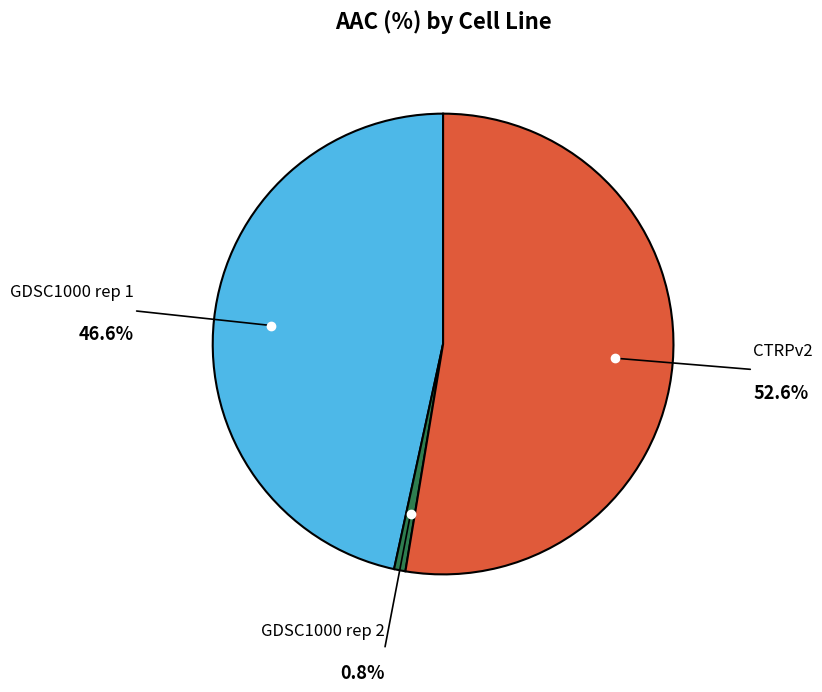

What is the smallest slice in the pie chart?

GDSC1000 rep 2